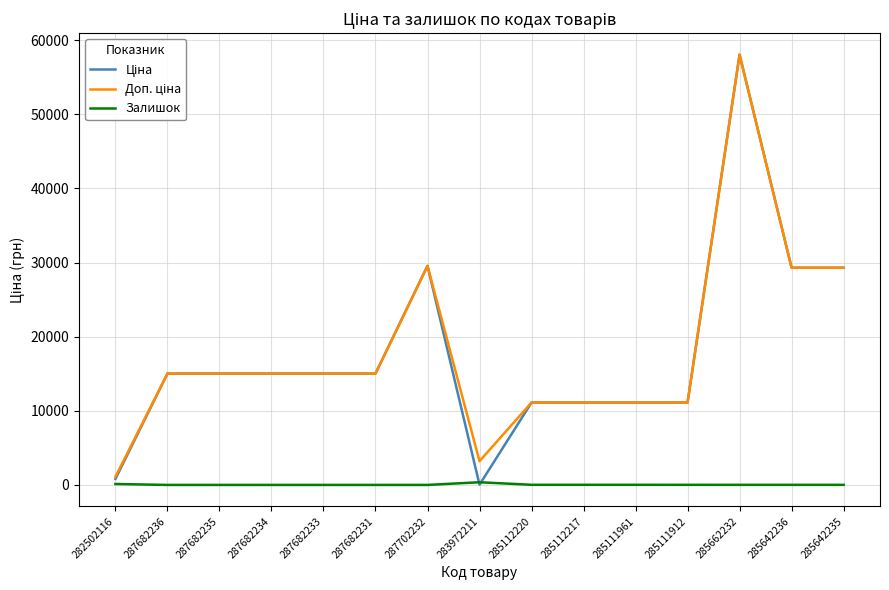

What is the spread (max minus min) of values at 287682235?

15019.2